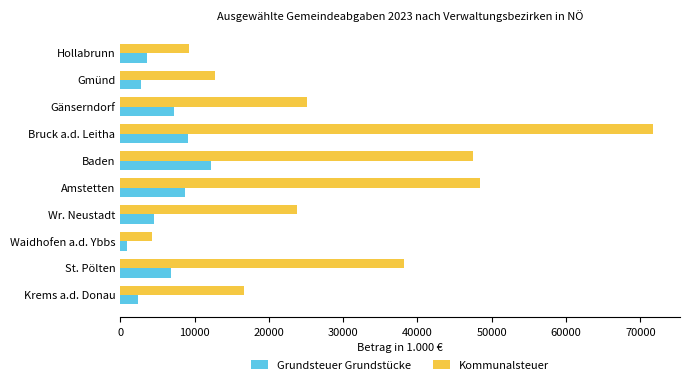

What is the average value of the Grundsteuer Grundstücke series?

5831.1